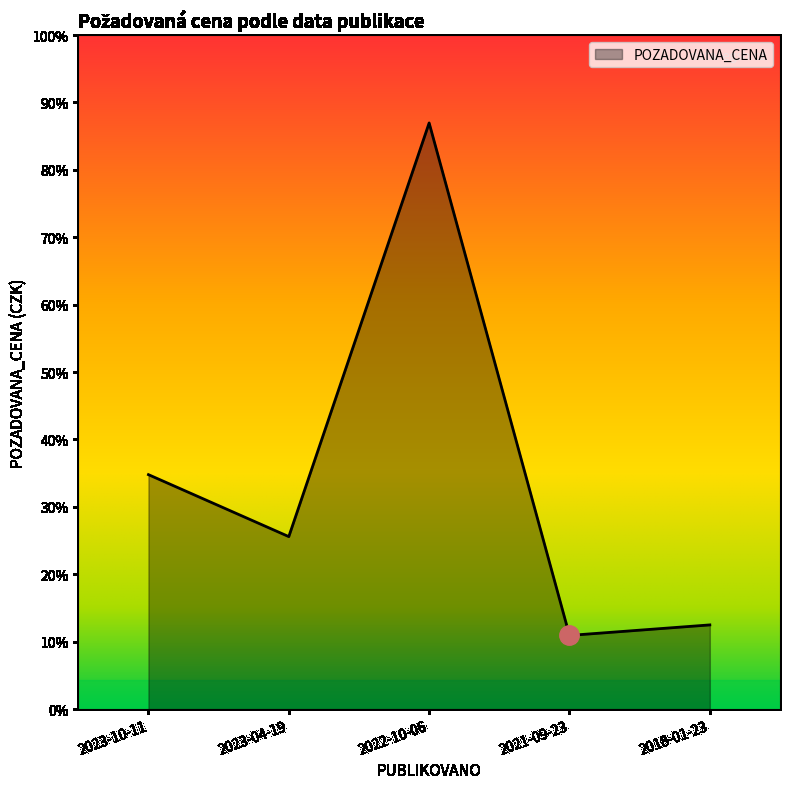

What is the change in value from 2022-10-06 to 2018-01-23?

-749300